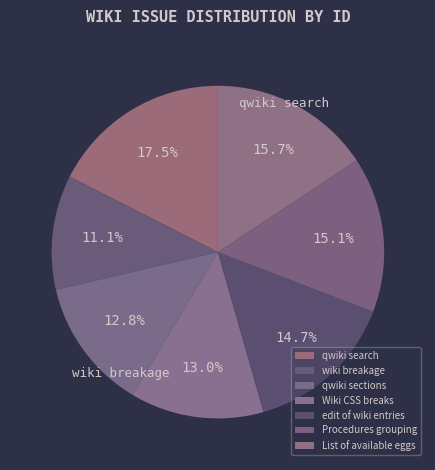

What is the largest slice in the pie chart?

qwiki search